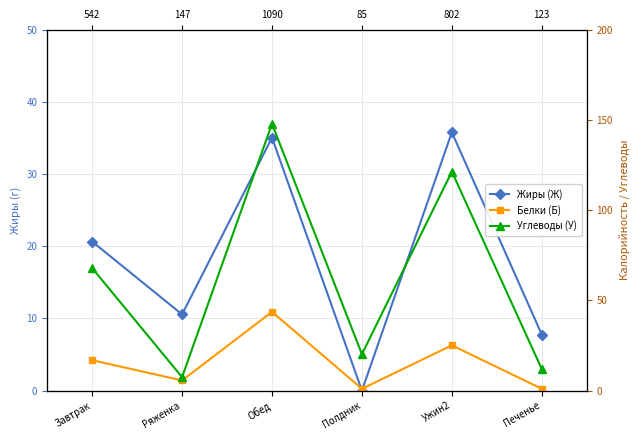

How many values in the Углеводы (У) series exceed 67?

3